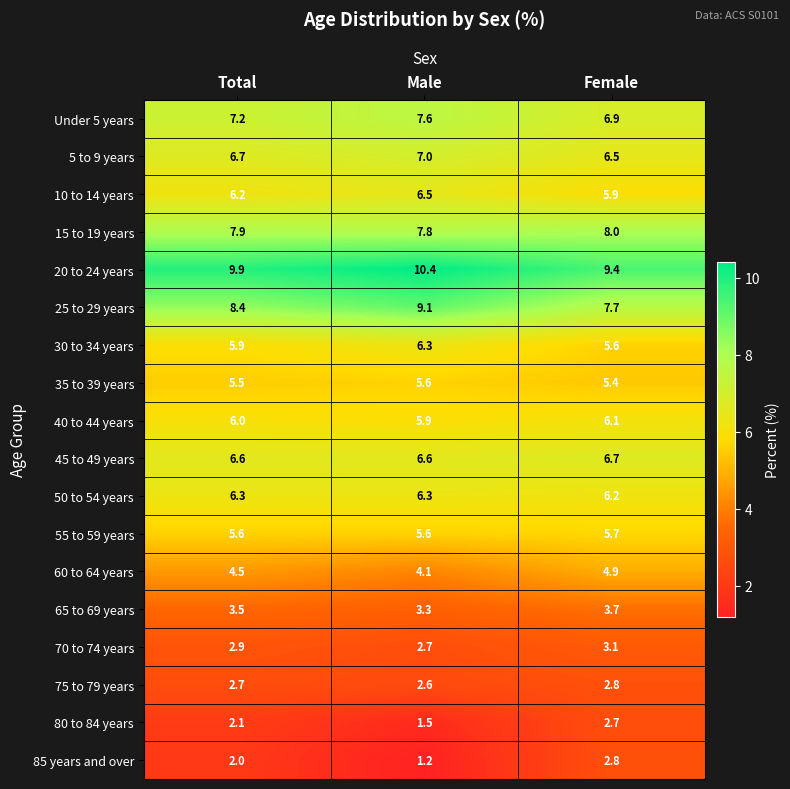

Between Total and Male, which series saw the biggest shift?

85 years and over